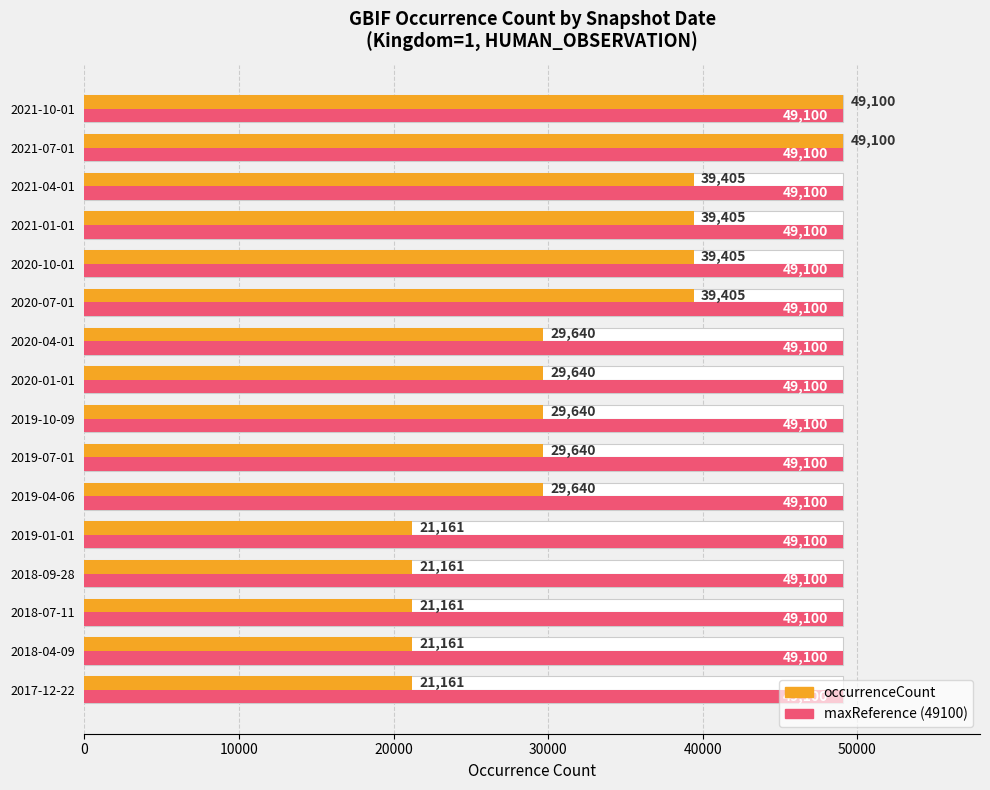

Which series has the widest spread of values?

occurrenceCount